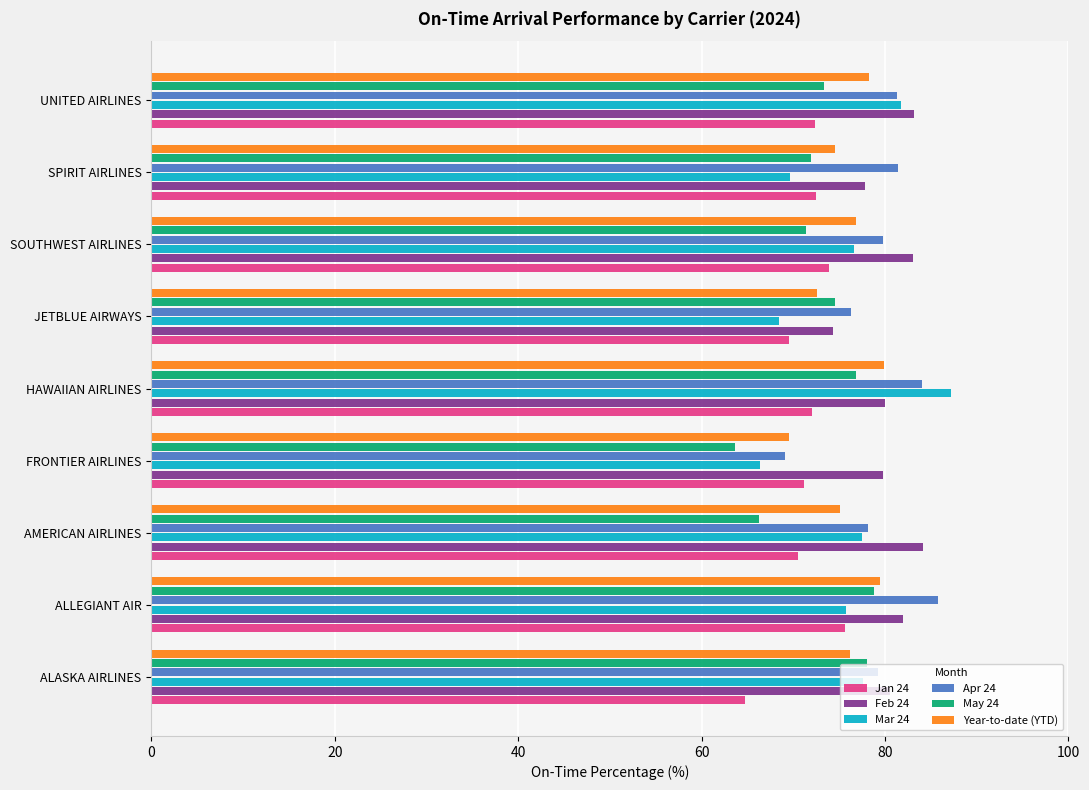

How many values in the Jan 24 series are below 72?

4